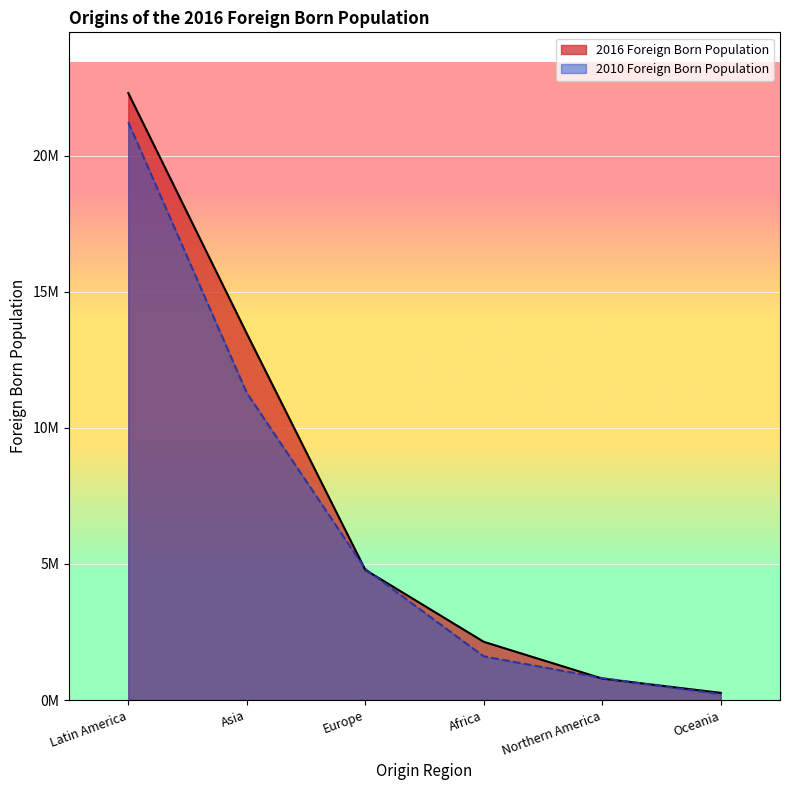

Rank the series by their maximum value, from highest to lowest.

2016 Foreign Born Population, 2010 Foreign Born Population